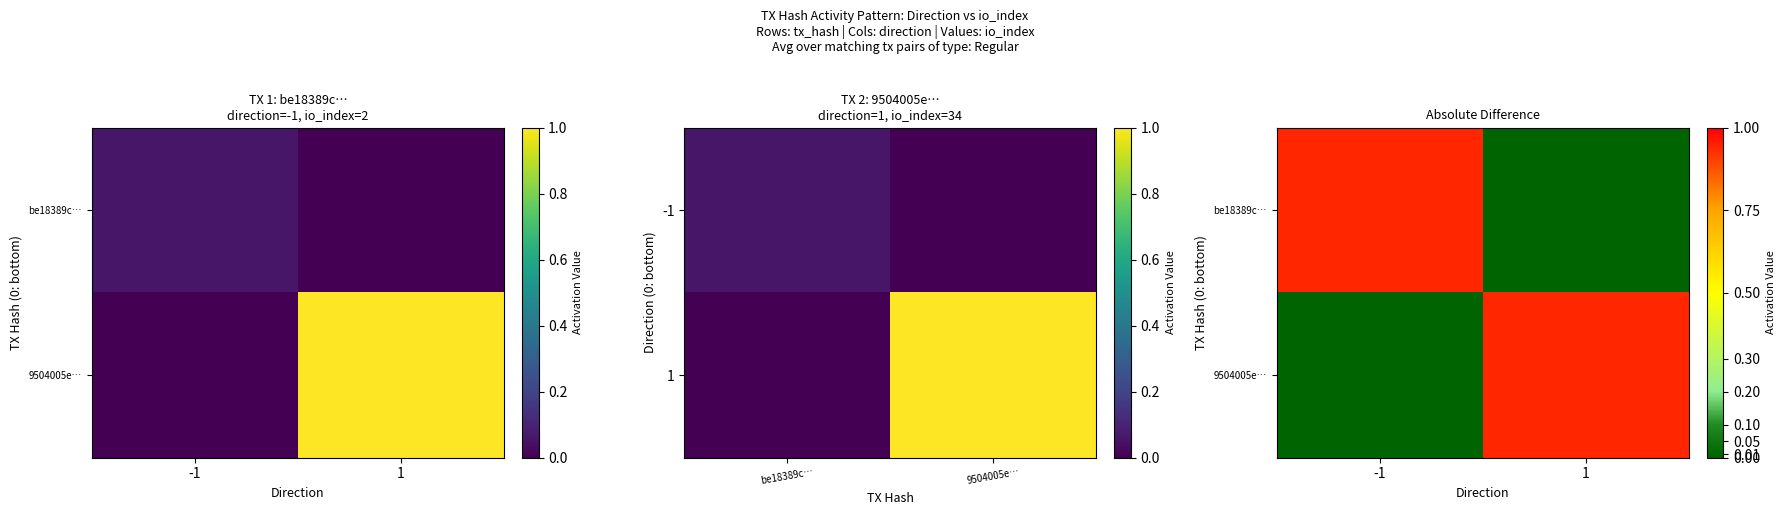

Rank the series at -1 from highest to lowest value.

be18389c…, 9504005e…